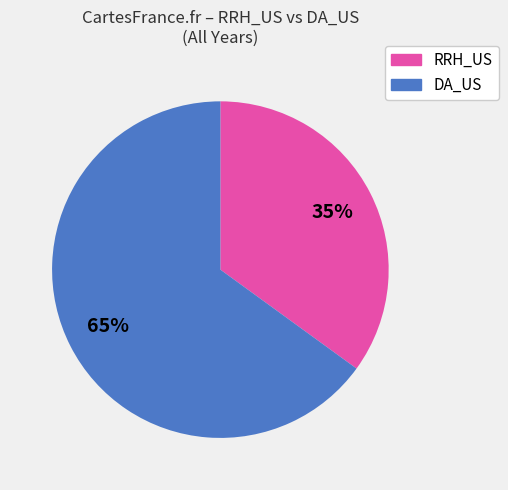

To the nearest percent, what is the difference between the largest and smallest slice percentages?

30%